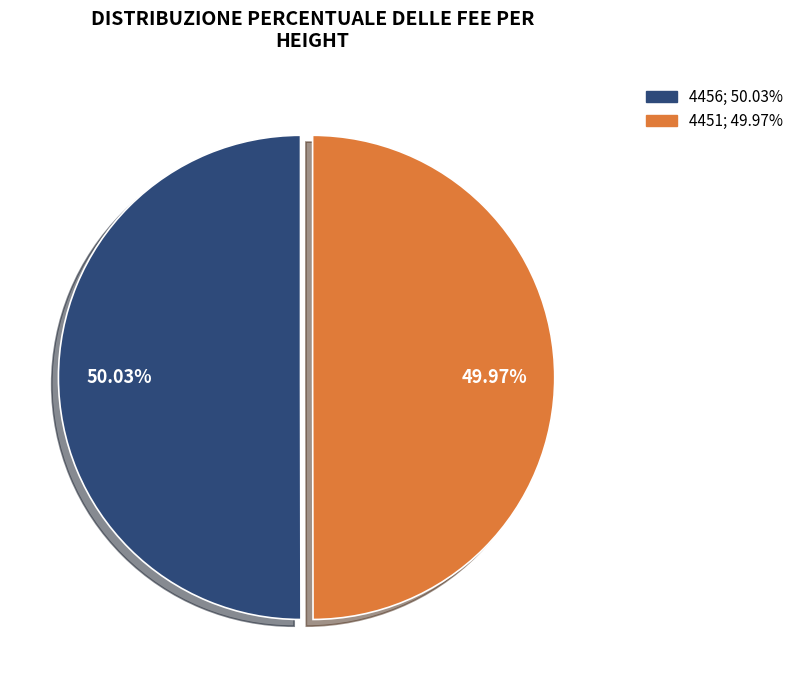

Is there a majority slice in this chart?

Yes